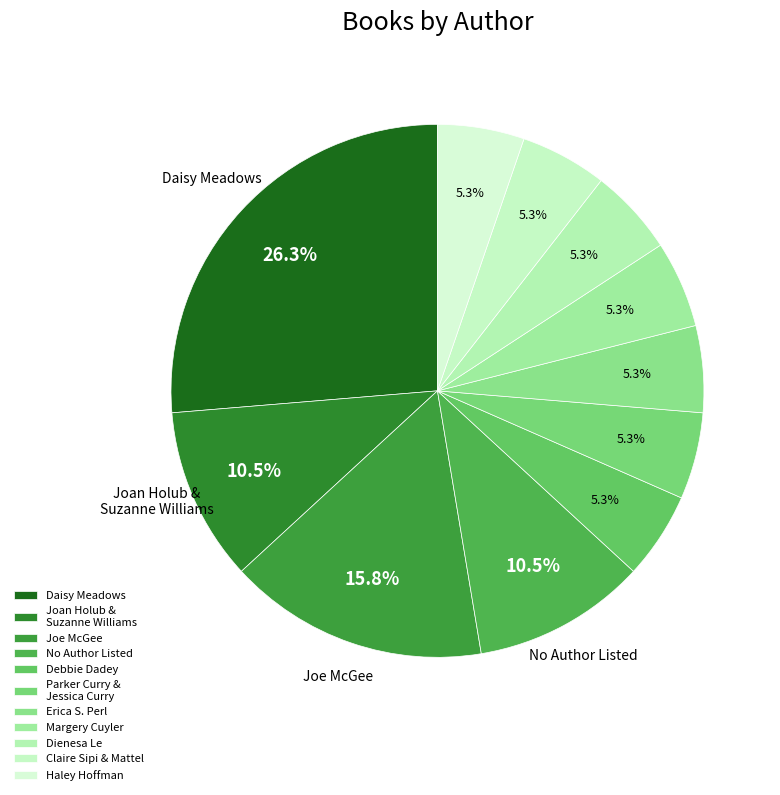

Which category has the smallest portion of the pie?

Debbie Dadey